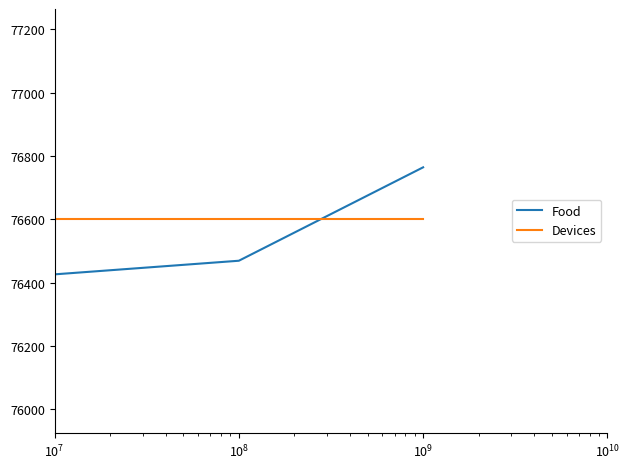

Which series has the largest range (max minus min)?

Food